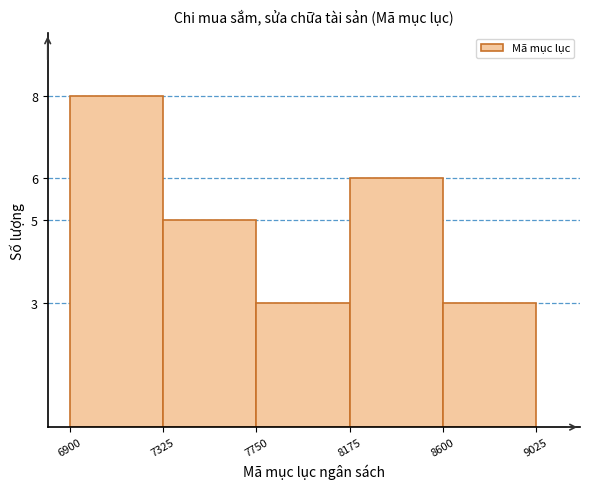

Reading left to right, transcribe this chart: for each bar, give the range it covers on the x-axis and its height. The values are not printed on the chart, so give them approximately, as read against the axis.

6900 to 7325: 8
7325 to 7750: 5
7750 to 8175: 3
8175 to 8600: 6
8600 to 9025: 3